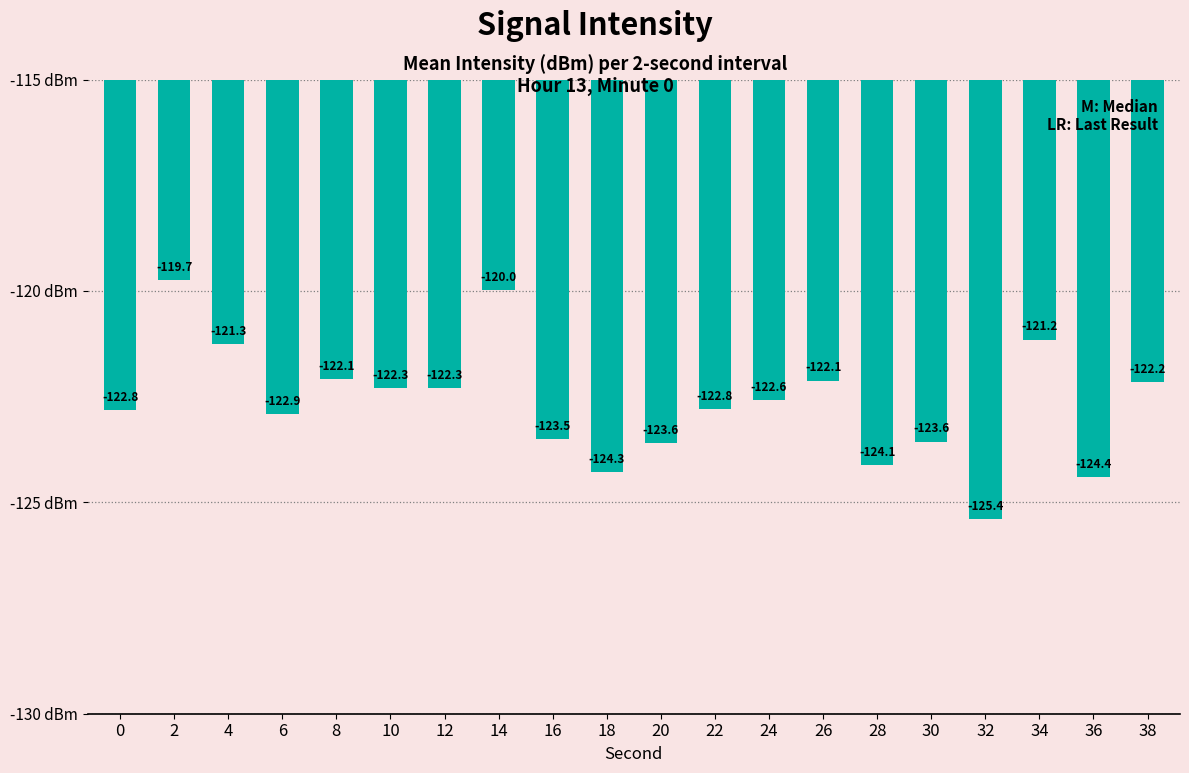

What is the difference between the second highest and minimum values?

5.4